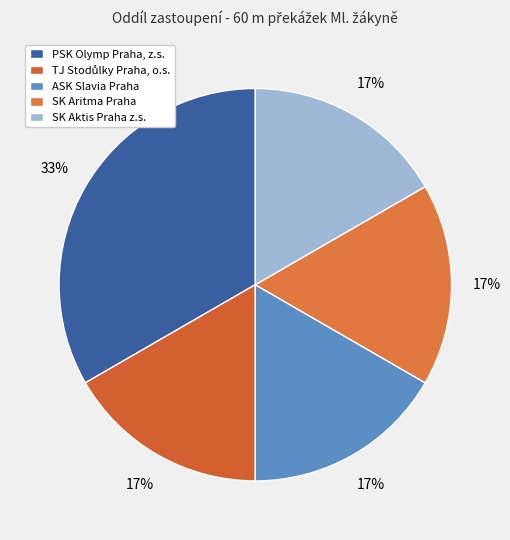

Is it true that SK Aritma Praha is 17% of the pie?

True